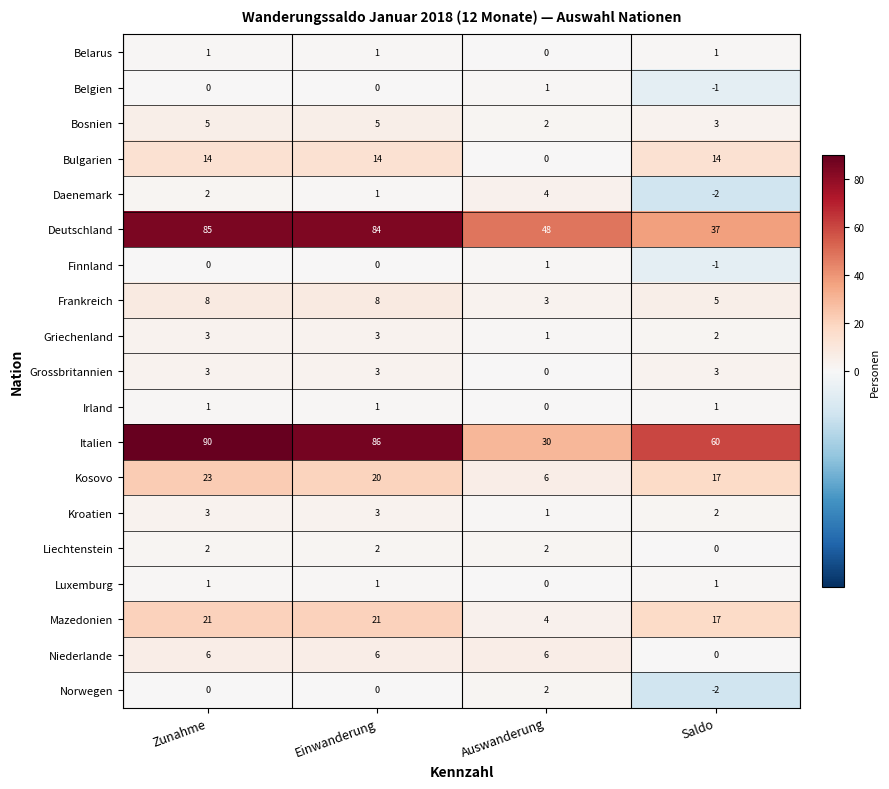

What is the difference between the Norwegen values at Saldo and Auswanderung?

4